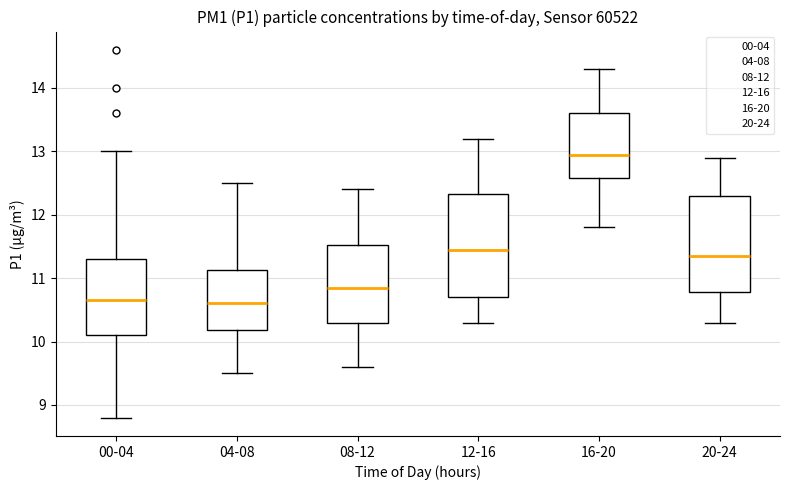

Reading left to right, read every box against the y-axis: the position of its median line, the range the box covers, and the ends of its whiskers. The values are not printed on the chart, so give them approximately, as read against the axis.

00-04: median 10.7, box 10.1 to 11.3, whiskers 8.8 to 13.0
04-08: median 10.6, box 10.2 to 11.1, whiskers 9.5 to 12.5
08-12: median 10.9, box 10.3 to 11.5, whiskers 9.6 to 12.4
12-16: median 11.5, box 10.7 to 12.3, whiskers 10.3 to 13.2
16-20: median 13.0, box 12.6 to 13.6, whiskers 11.8 to 14.3
20-24: median 11.4, box 10.8 to 12.3, whiskers 10.3 to 12.9